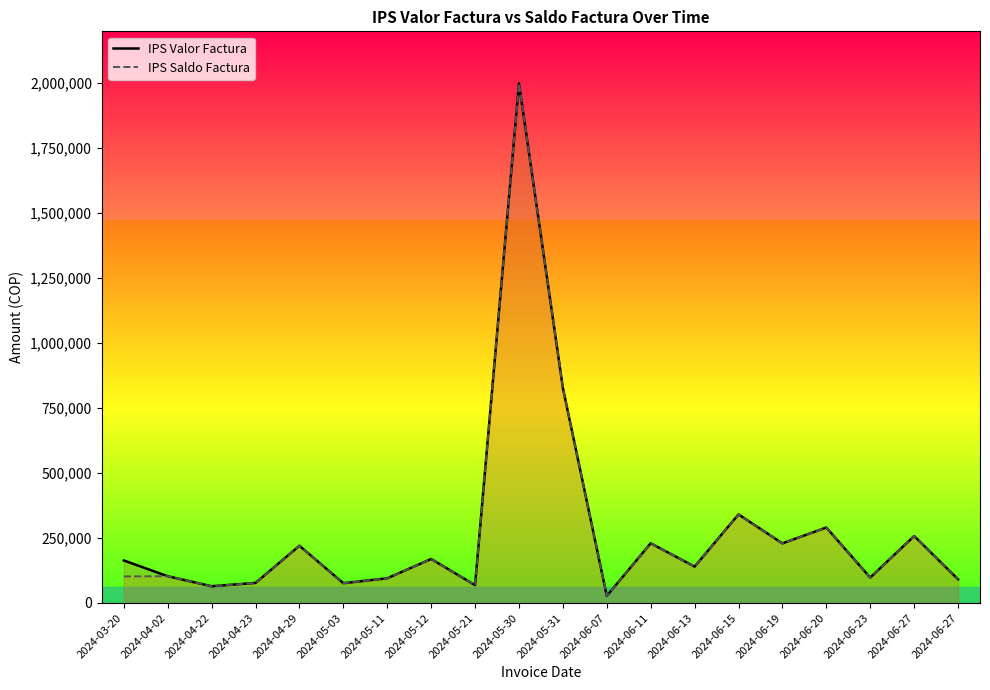

Rank the series by their maximum value, from highest to lowest.

IPS Valor Factura, IPS Saldo Factura